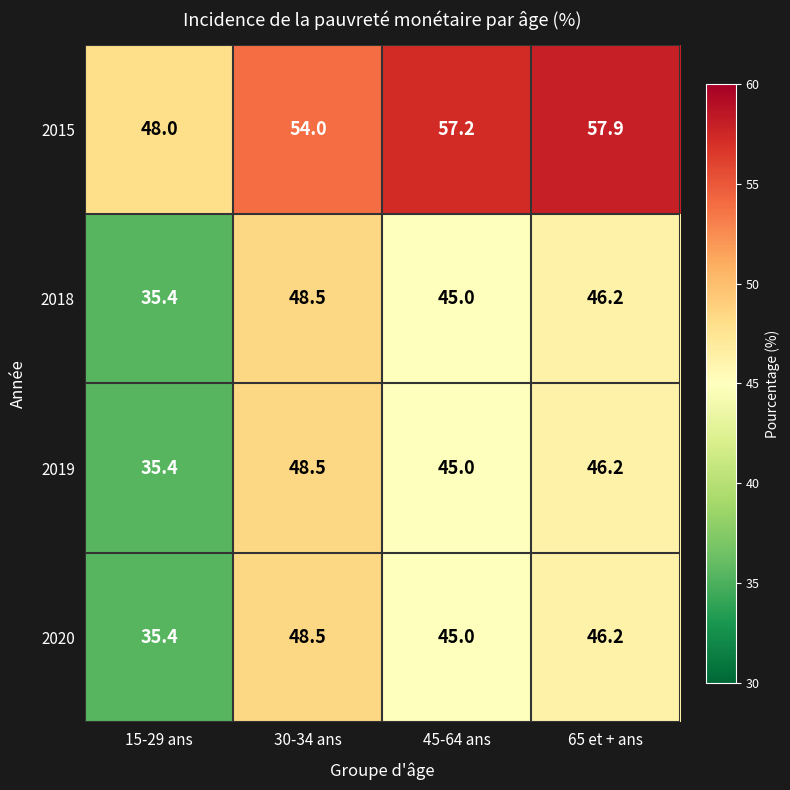

What is the average value of the 2020 series?

43.8